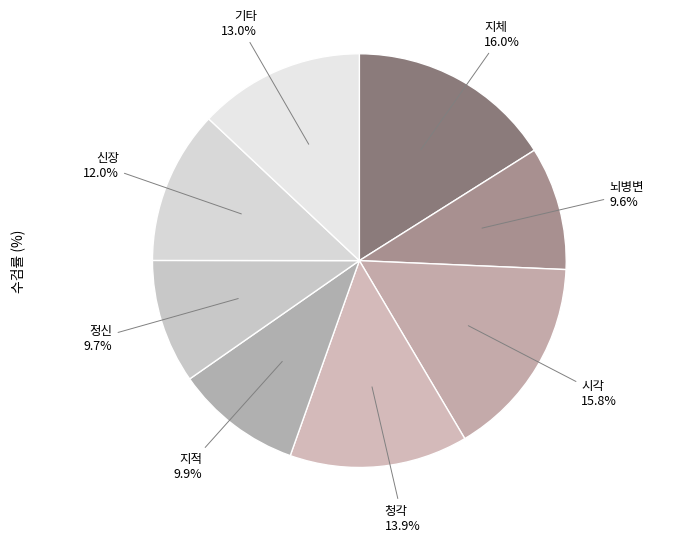

What is the smallest slice in the pie chart?

뇌병변